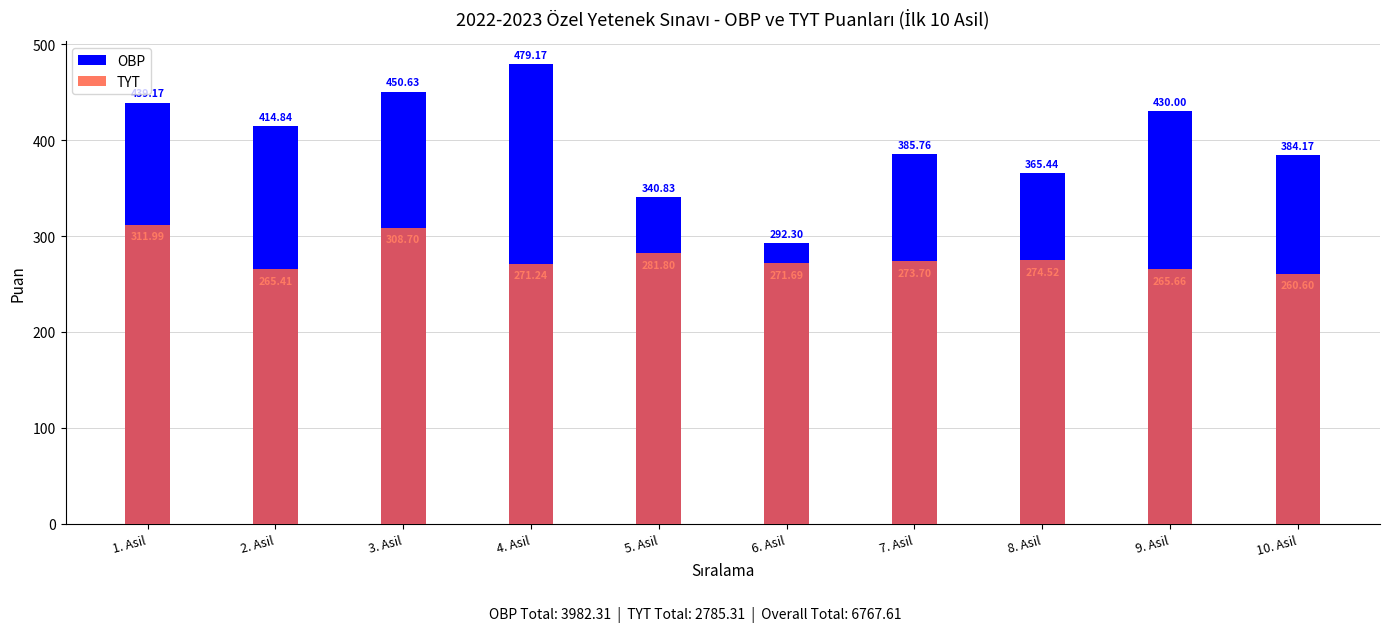

Count the number of data series in this chart.

2